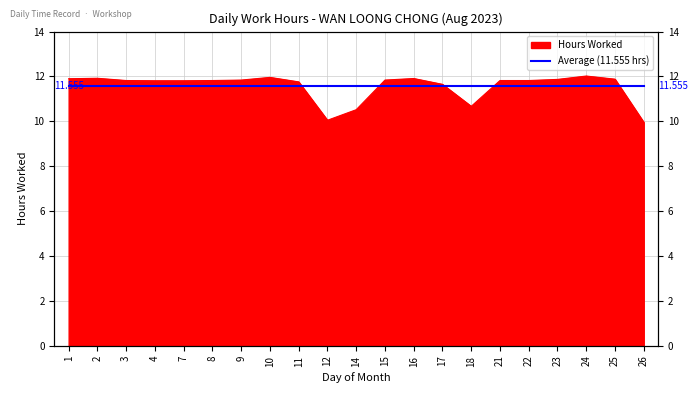

Which has a higher value, 11 or 15?

15